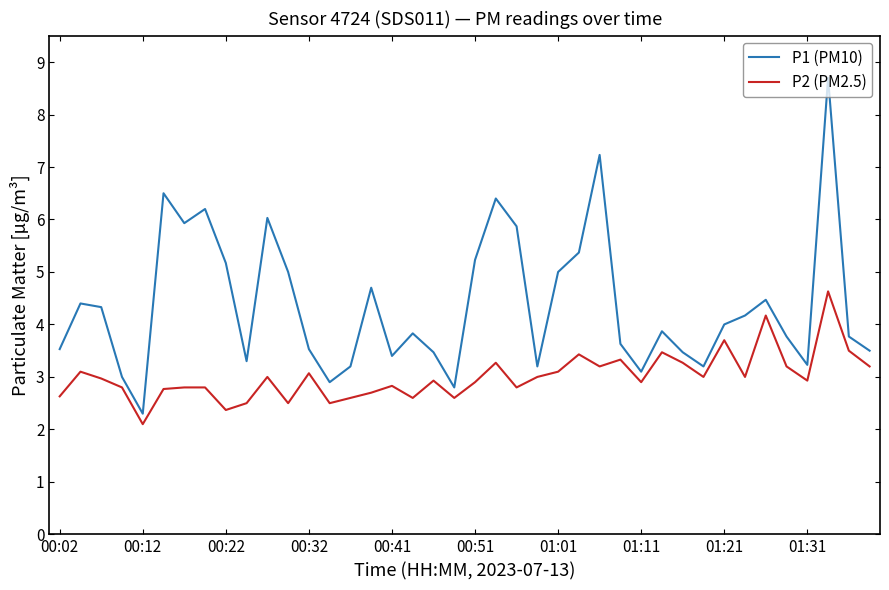

Which series has the largest total across all categories?

P1 (PM10)